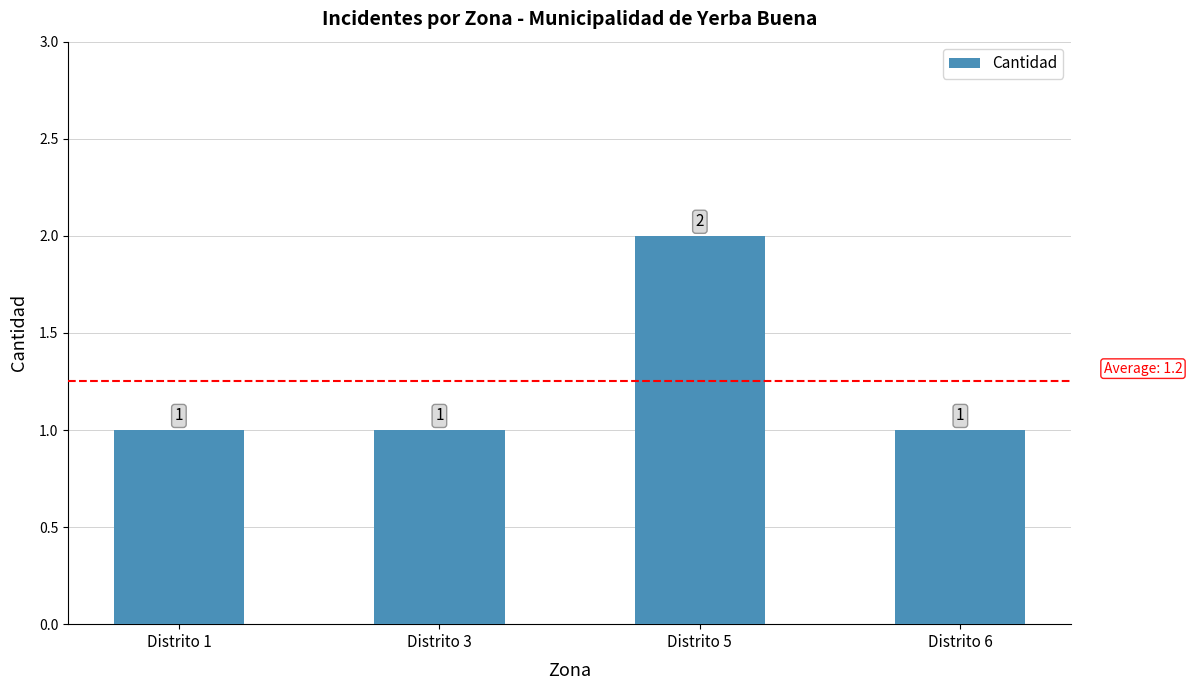

The chart shows a value of 2 at Distrito 5. True or false?

True